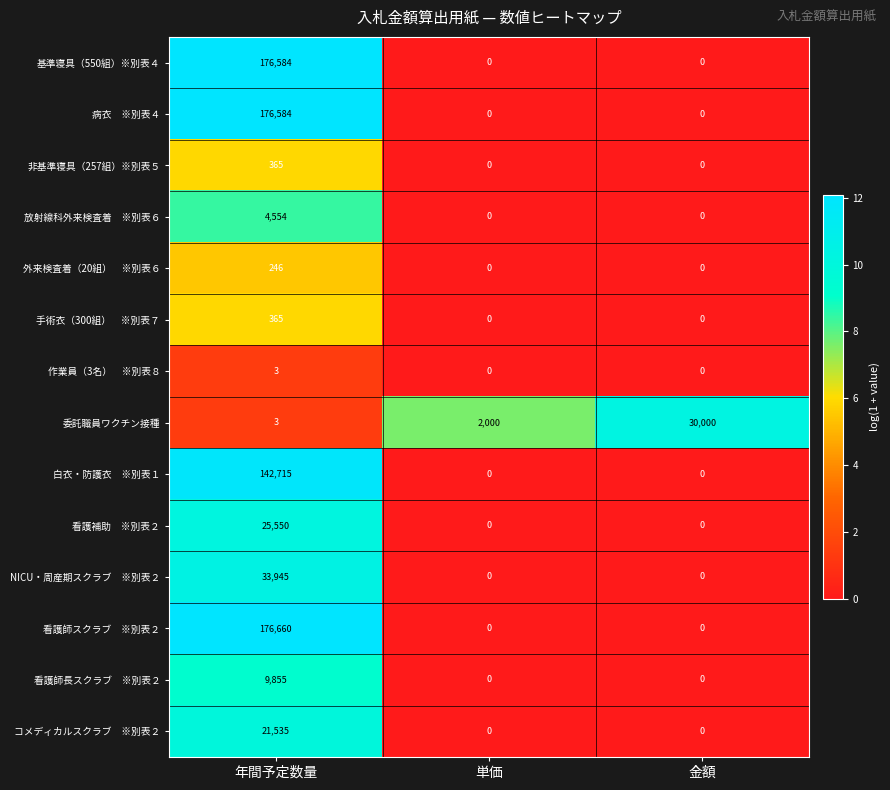

Count the number of data series in this chart.

14